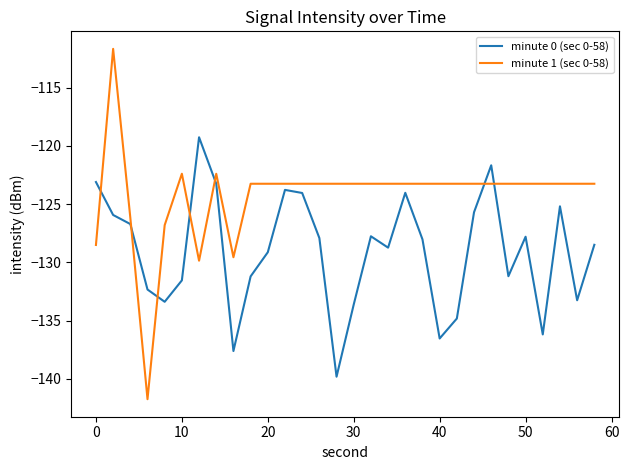

What is the highest value of the minute 1 (sec 0-58) series?

-111.7